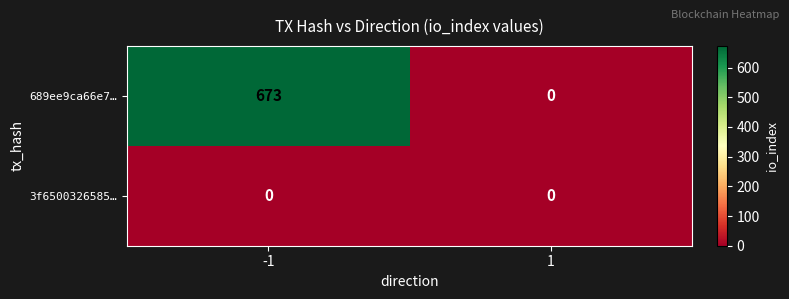

What is the maximum value shown in the chart?

673